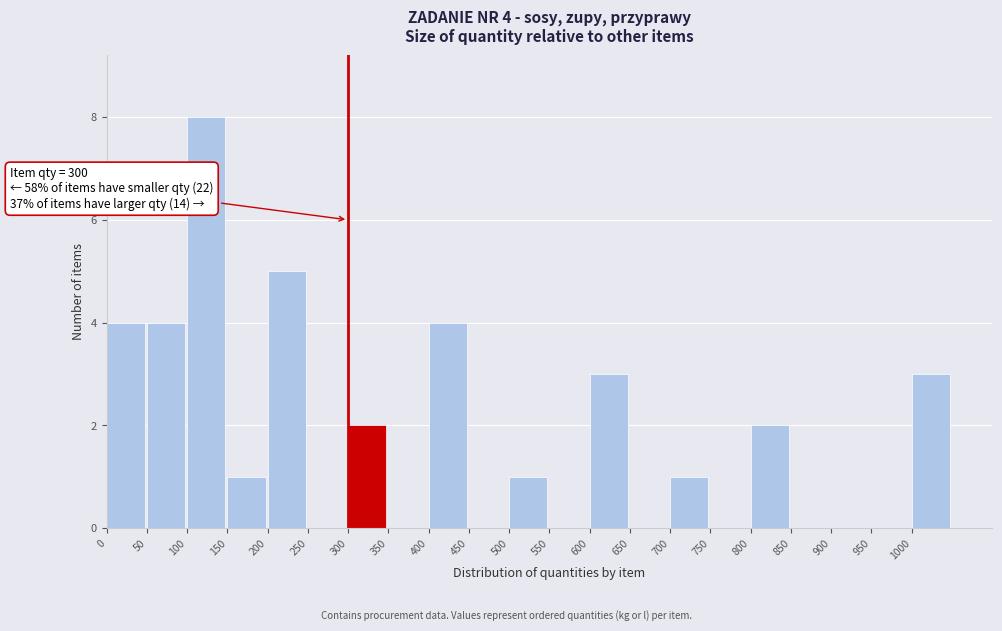

Which range on the x-axis has the tallest bar?

100 to 150